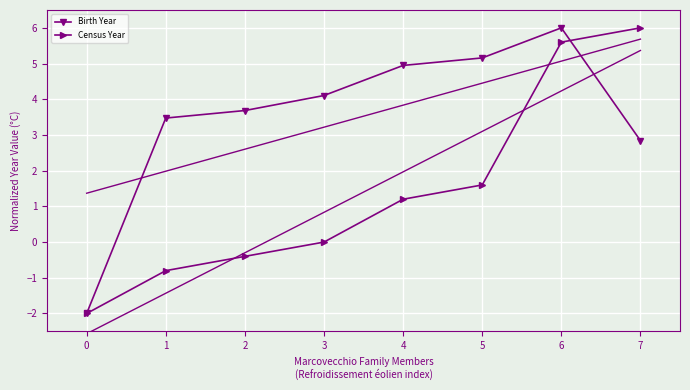

Where does the Census Year series first go above 1?

4